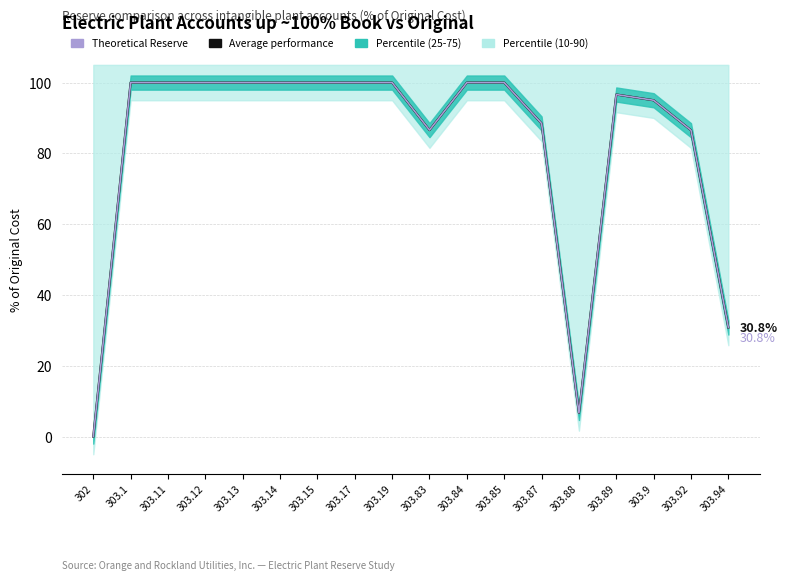

How many interior local peaks does the Theoretical Reserve series have?

1